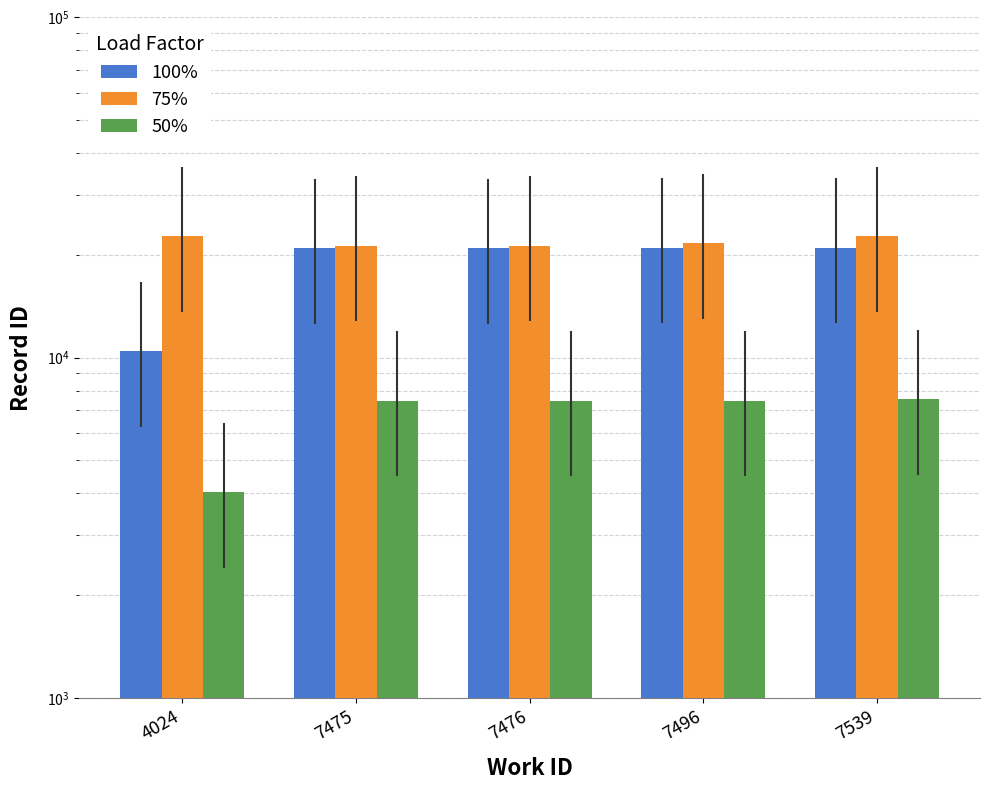

At how many categories does at least one series exceed 19382?

5